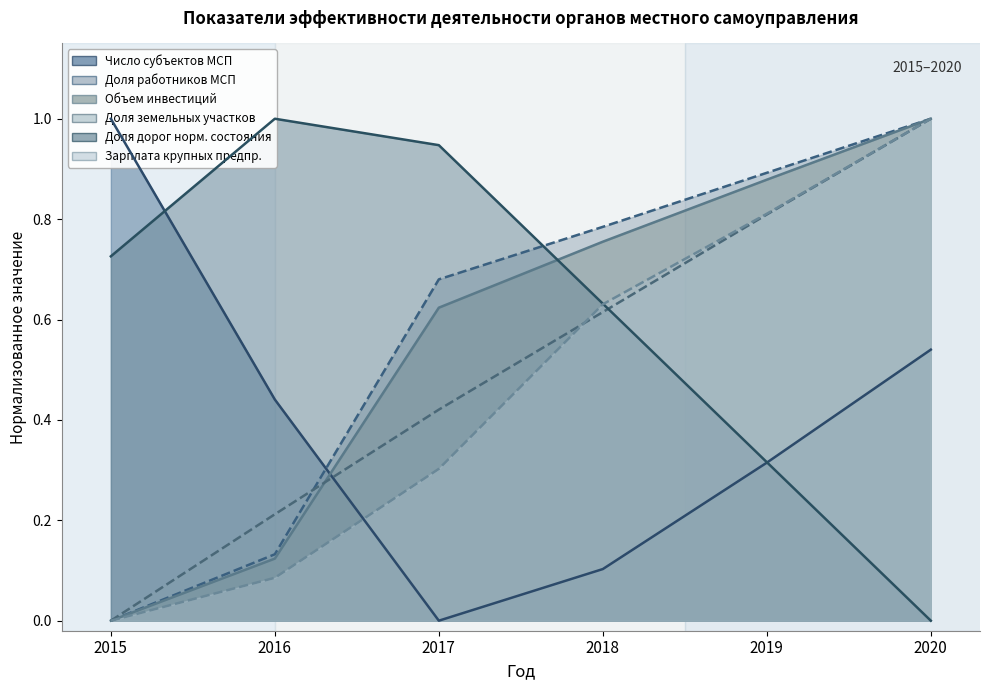

What is the sum of all Доля дорог норм. состояния values?

3.6